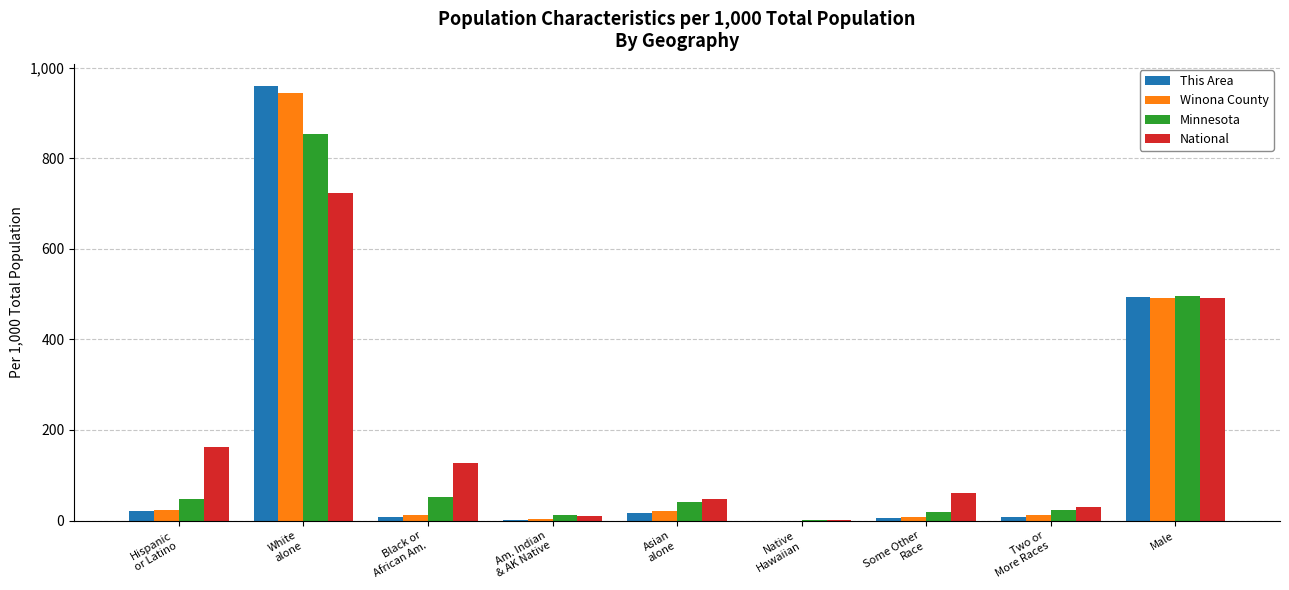

How many categories are shown in the chart?

9